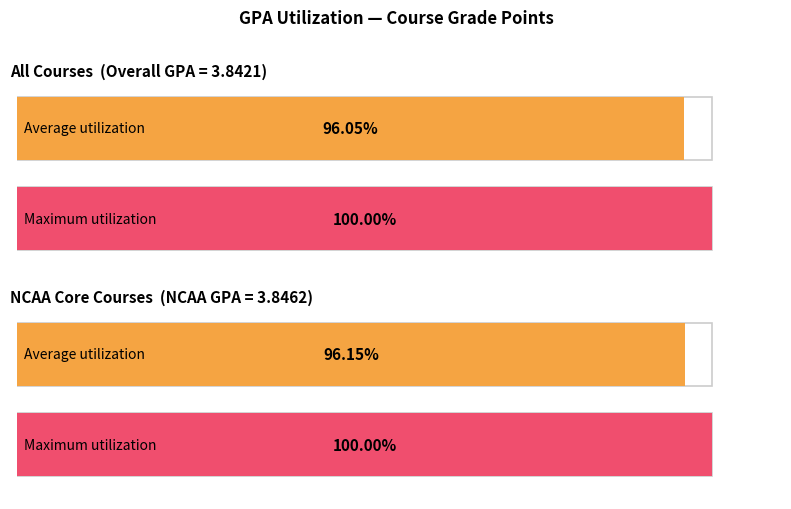

Does the chart contain stacked bars?

No